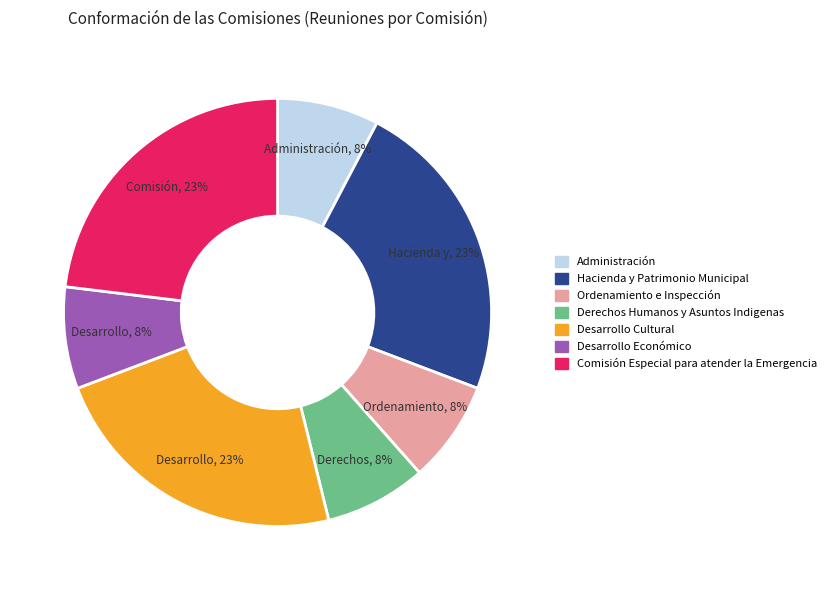

Is there a majority slice in this chart?

No